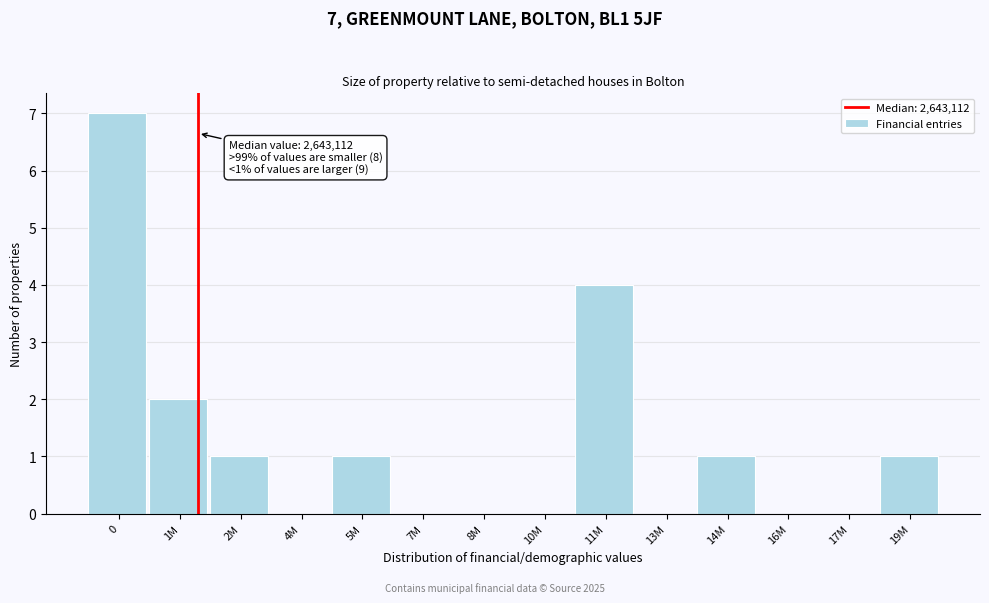

Reading left to right, extract all data points from this chart.

0=7	1M=2	2M=1	4M=0	5M=1	7M=0	8M=0	10M=0	11M=4	13M=0	14M=1	16M=0	17M=0	19M=1